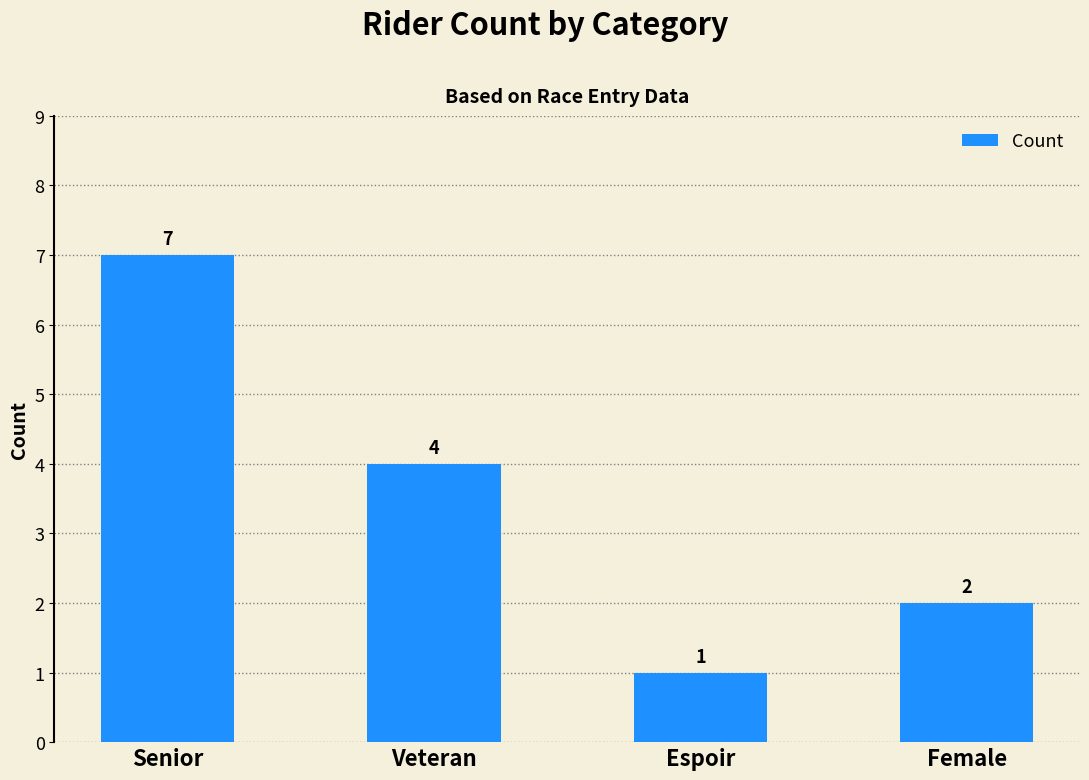

What is the difference between the maximum and minimum values?

6